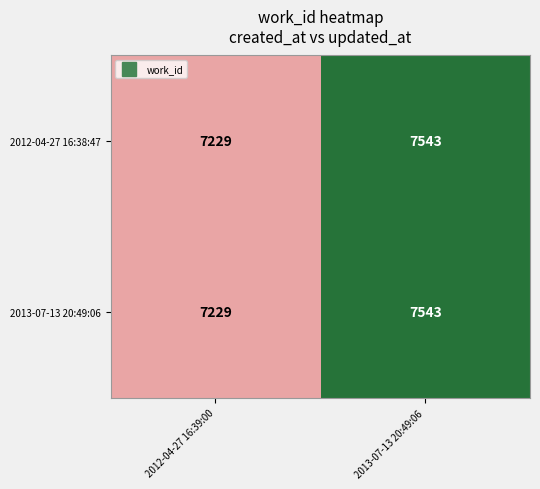

What is the sum of the 2012-04-27 16:38:47 values at 2012-04-27 16:39:00 and 2013-07-13 20:49:06?

14772